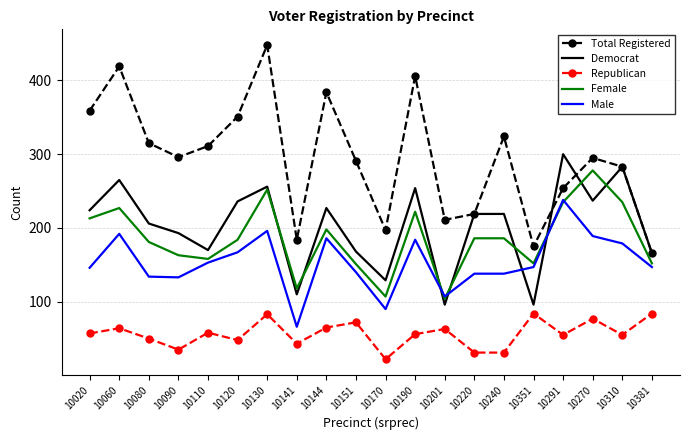

What is the average value of the Republican series?

57